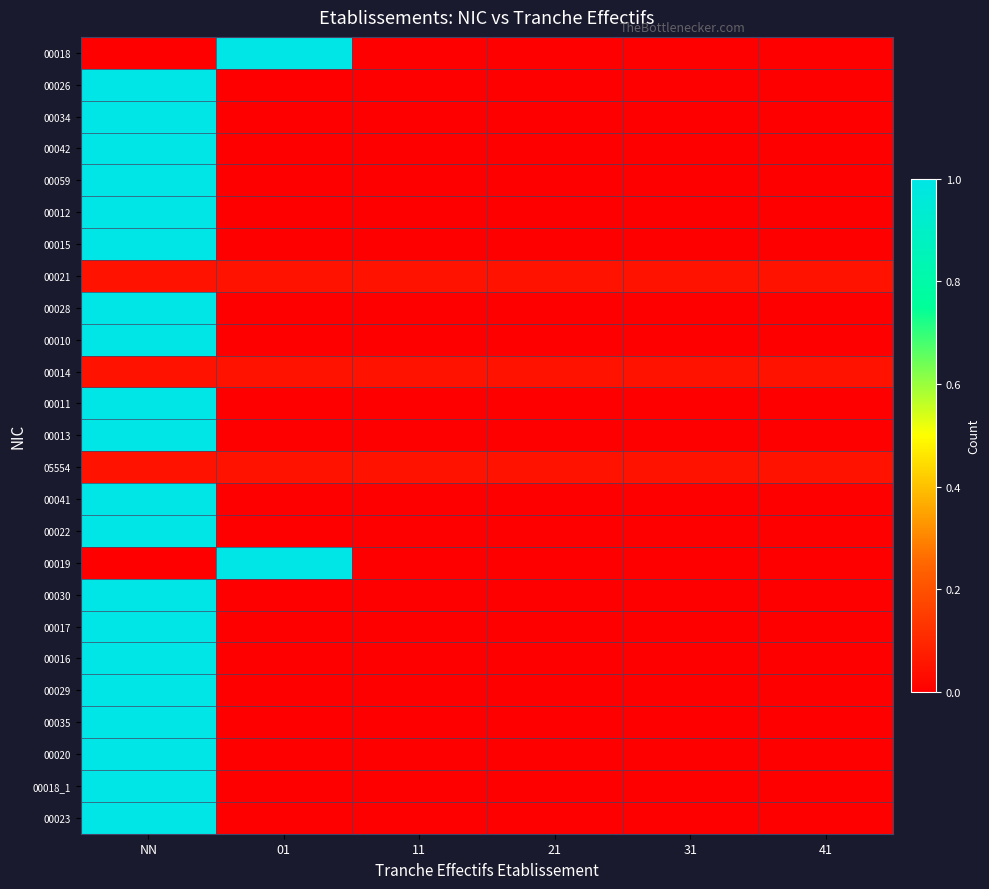

Count the number of categories in the chart.

6